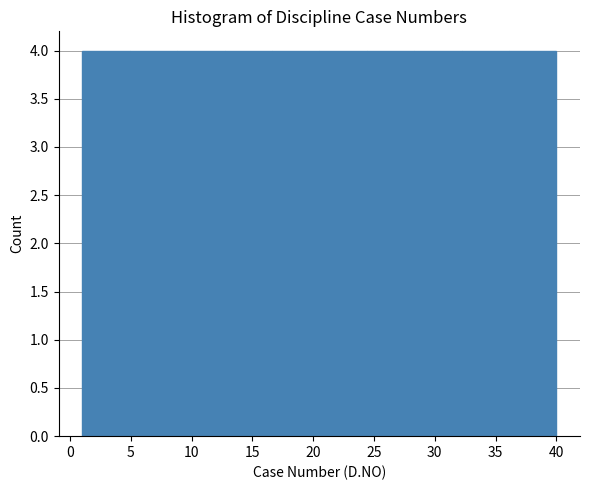

What is the height of the bar covering 24.4 to 28.3 on the x-axis? Neither the bar edges nor the heights are printed on the chart, so give them approximately, as read against the axes.

4